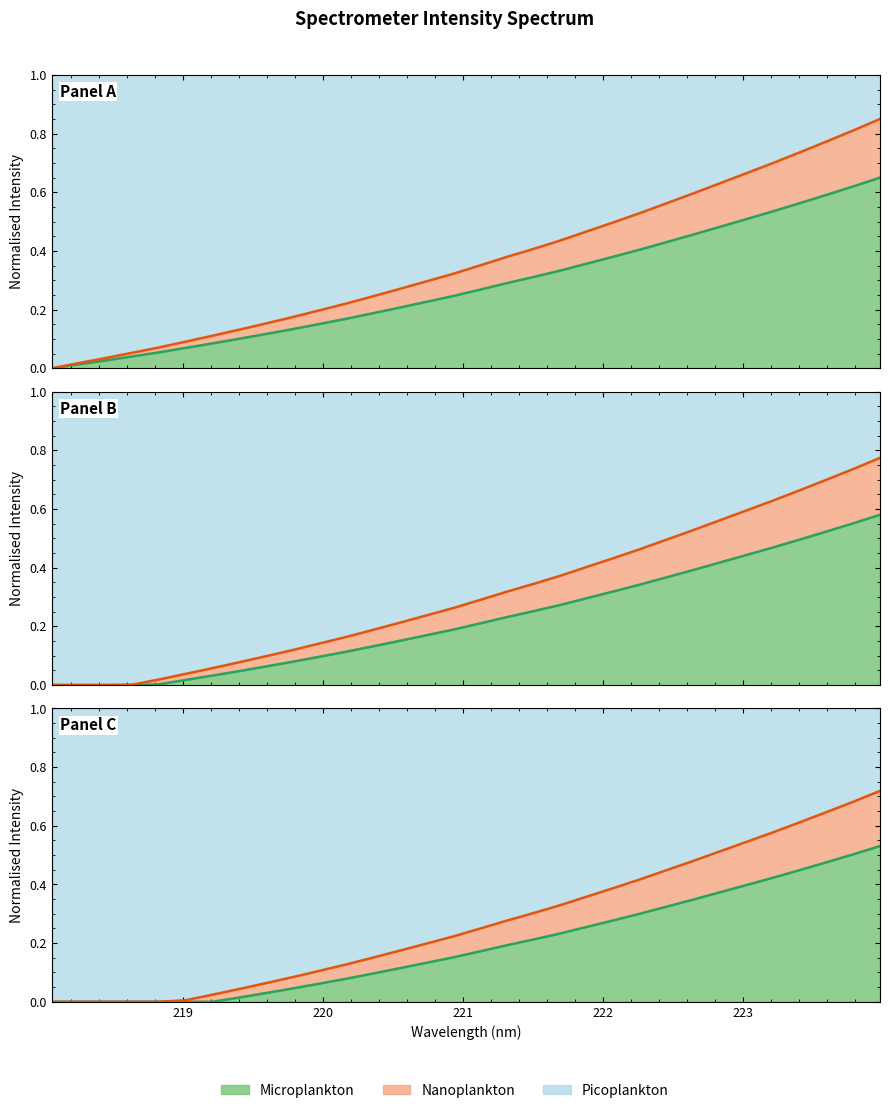

Does the chart have visible grid lines?

No